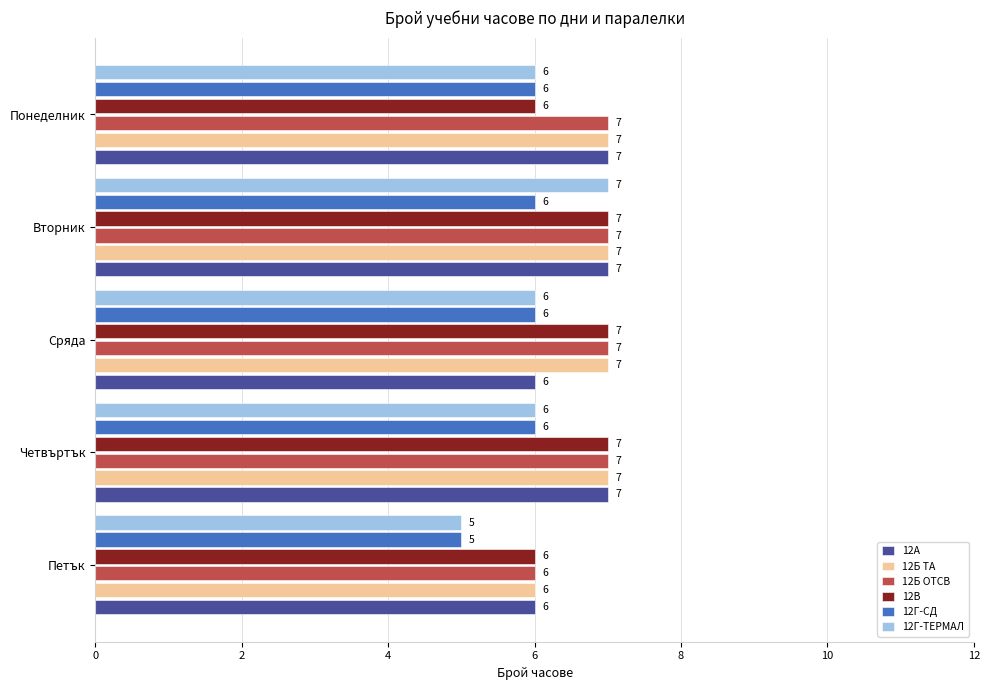

What is the highest value of the 12Б ТА series?

7